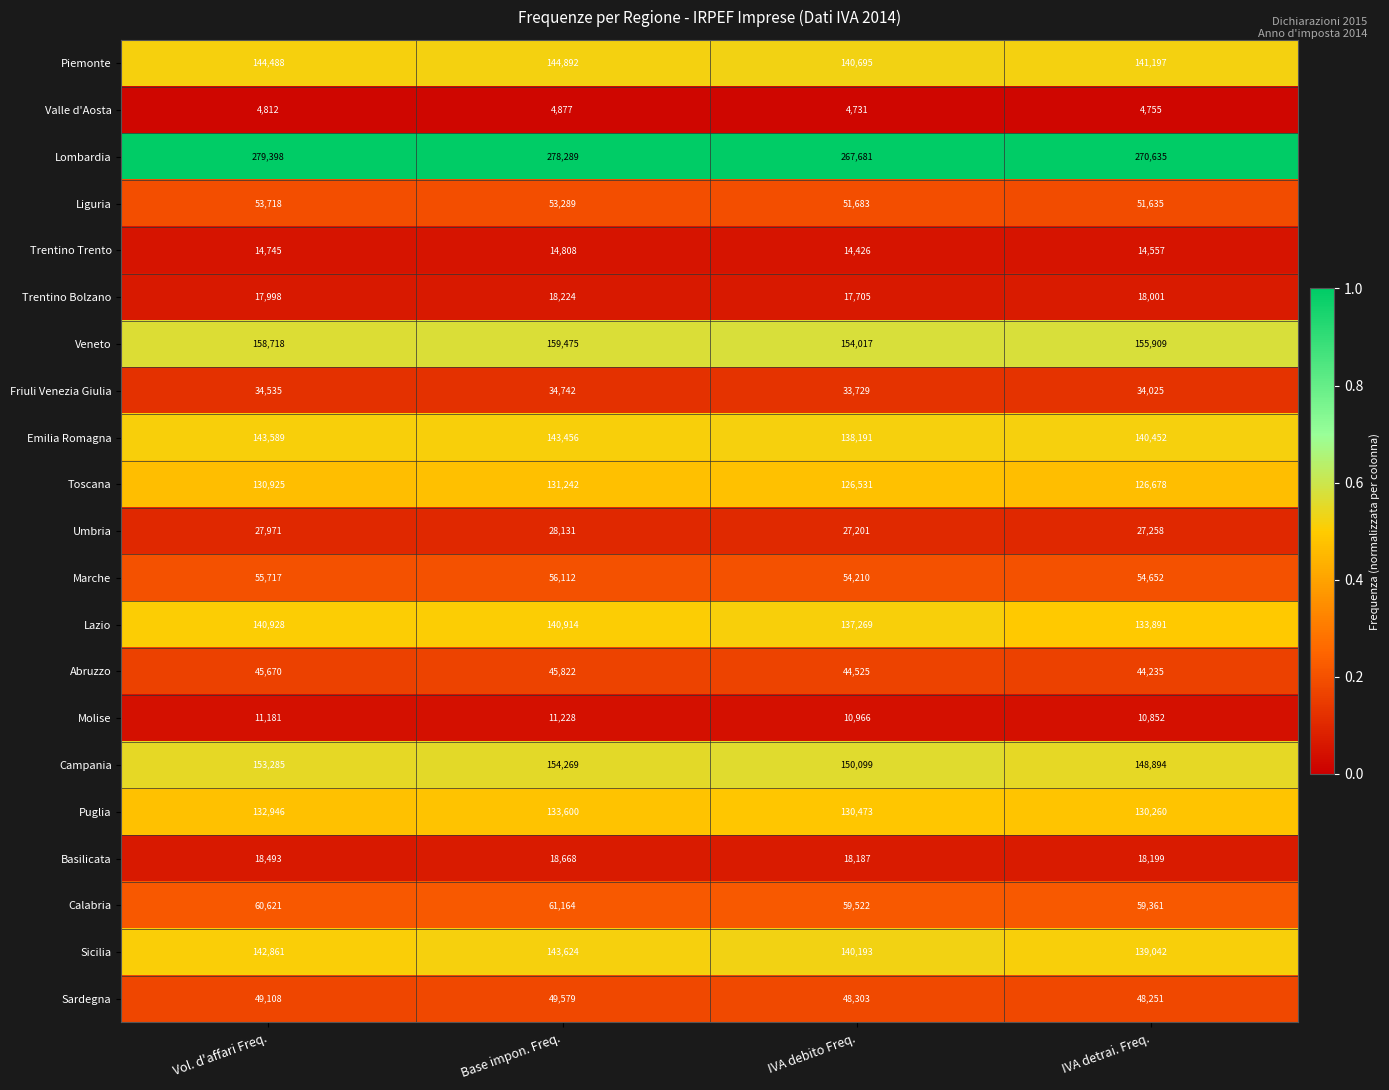

The Marche series shows 24989 at IVA detrai. Freq.. True or false?

False